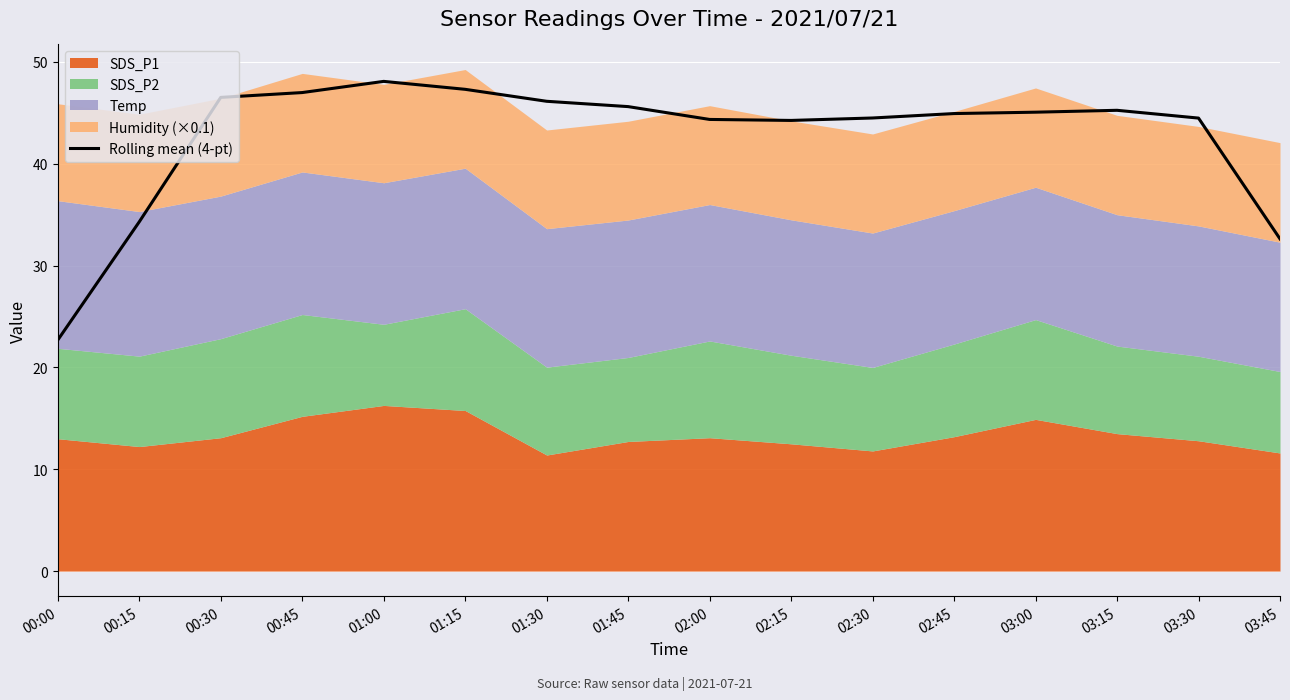

List the labels in order of value, largest first.

01:00, 01:15, 00:45, 00:30, 01:30, 01:45, 03:15, 03:00, 02:45, 02:30, 03:30, 02:00, 02:15, 00:15, 03:45, 00:00